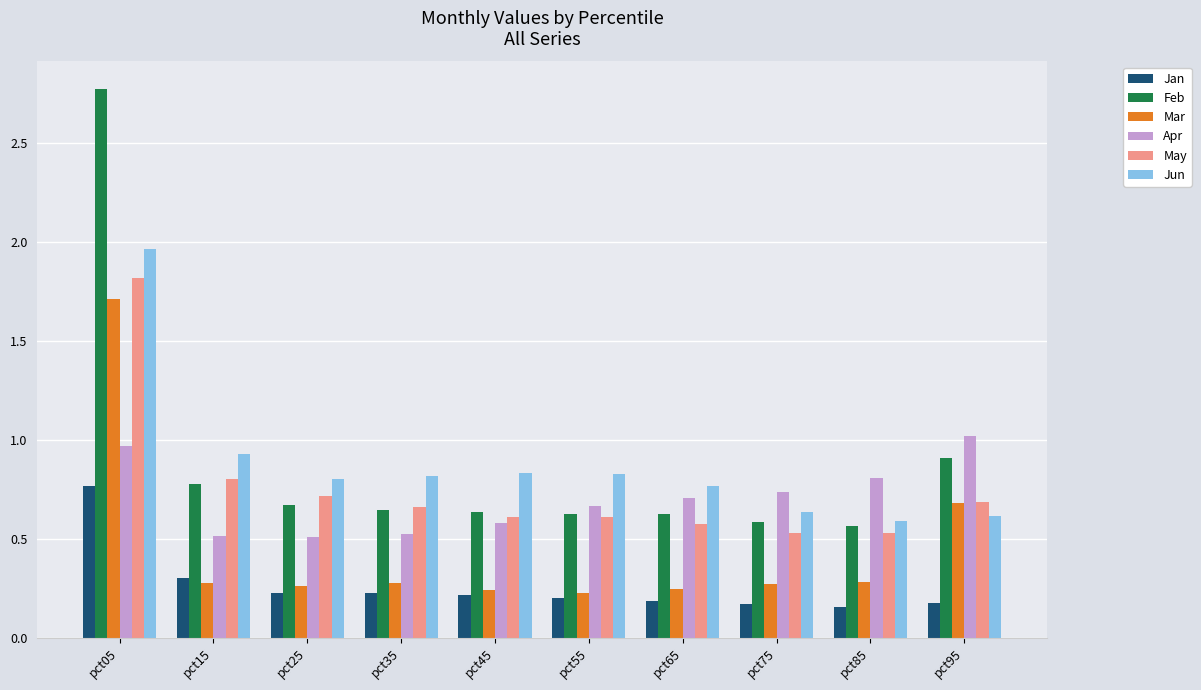

The value of Jan at pct65 is 0.2. True or false?

True